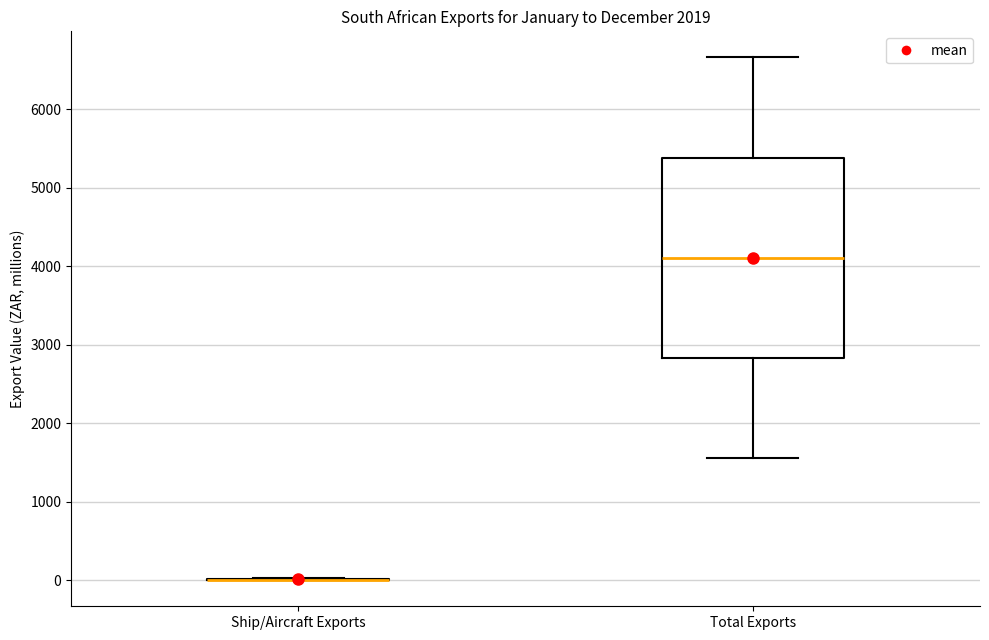

Which box is the tallest, from its lower edge to its upper edge?

Total Exports